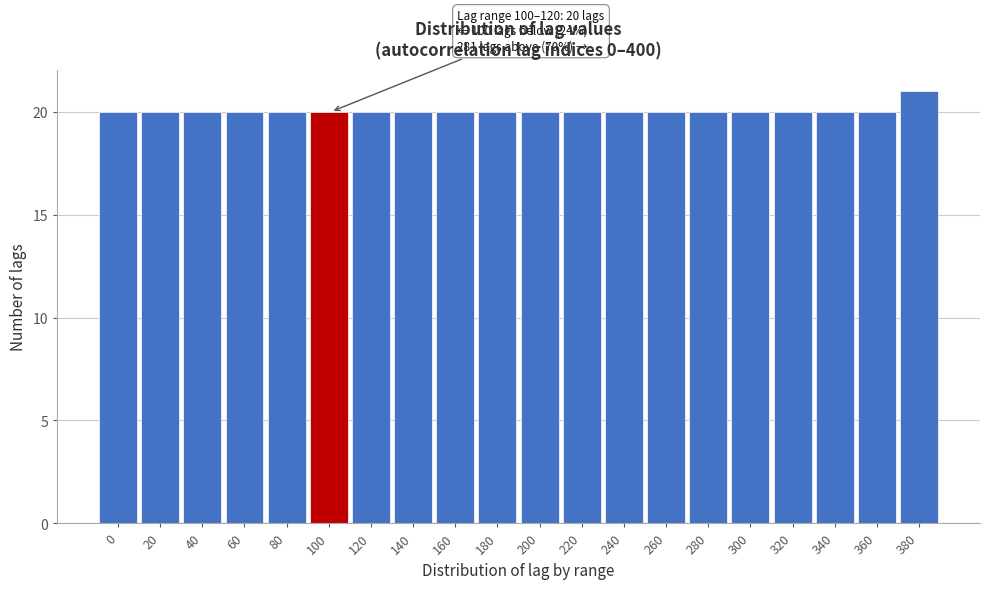

Reading left to right, list all the values displayed in this chart.

20	20	20	20	20	20	20	20	20	20	20	20	20	20	20	20	20	20	20	21